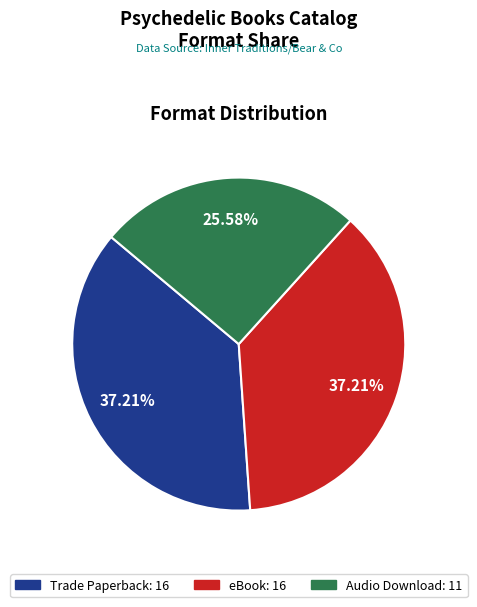

Combined, do eBook: 16 and Audio Download: 11 account for over 50%?

Yes